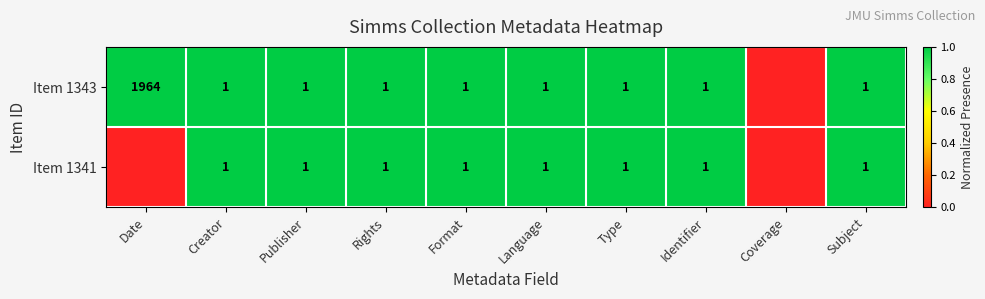

Is it true that Item 1343 equals 1 at Rights?

True